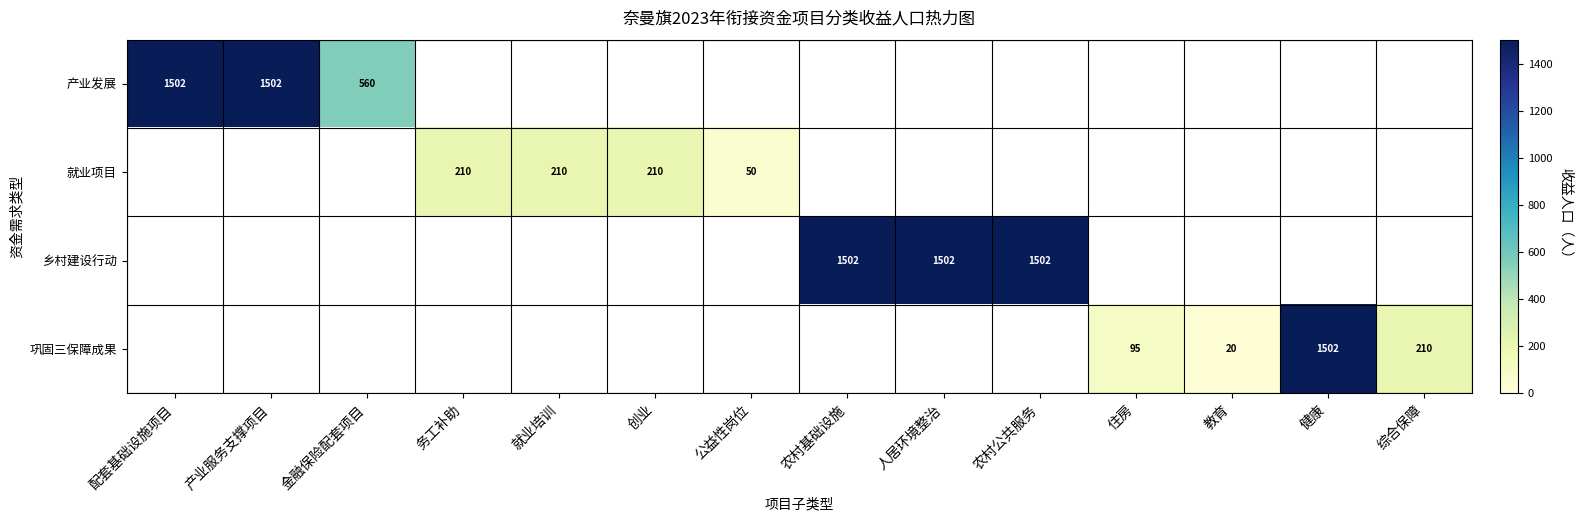

How many data points does each series have?

14